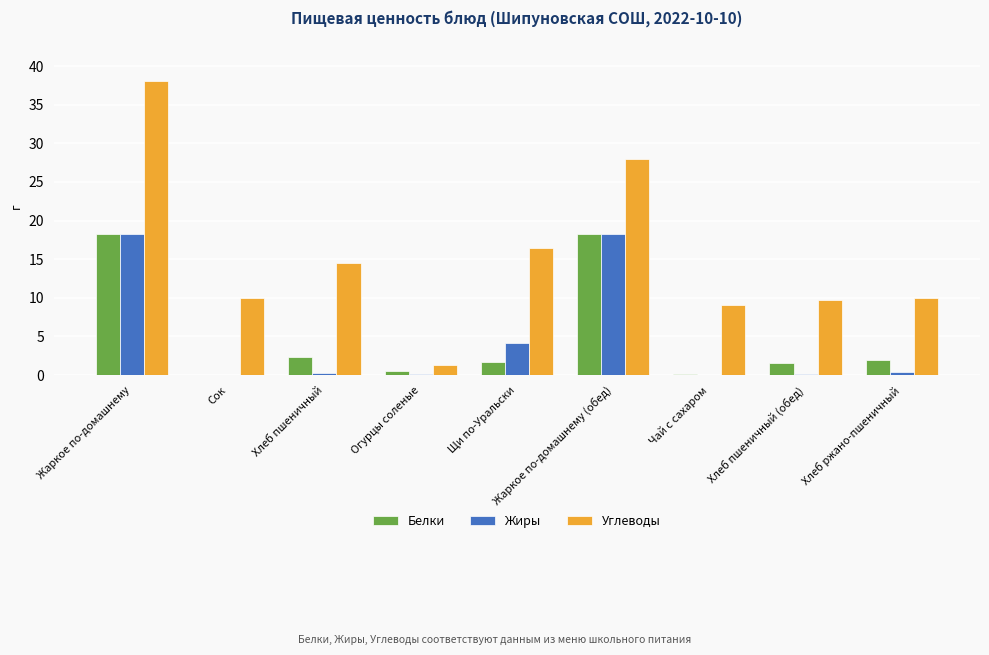

Is the value of Углеводы at Хлеб пшеничный (обед) greater than the value of Жиры at Хлеб пшеничный (обед)?

Yes